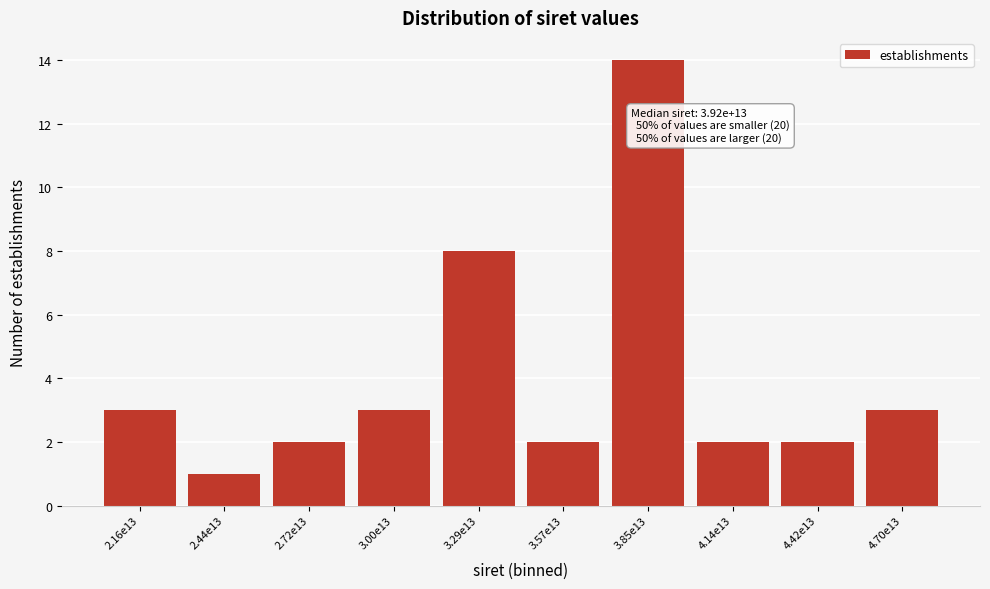

Reading left to right, what are all the values shown in this chart?

3	1	2	3	8	2	14	2	2	3